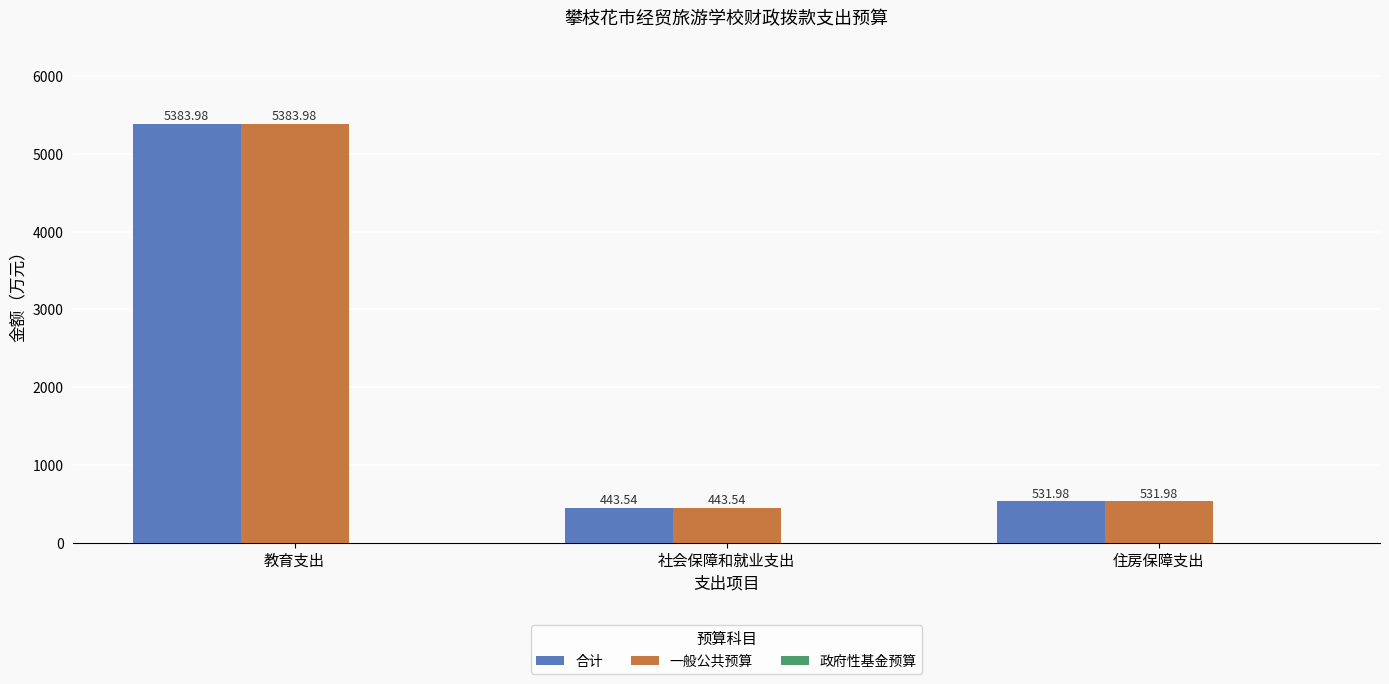

At which category is the sum across all series the highest?

教育支出